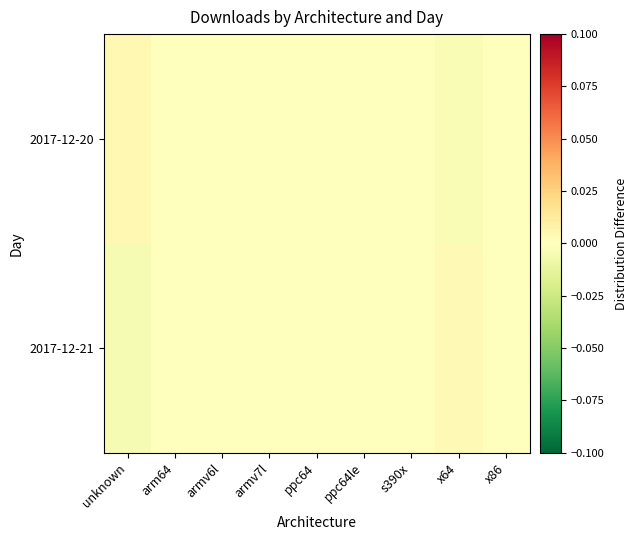

List the series in order of their peak value, lowest first.

2017-12-21, 2017-12-20